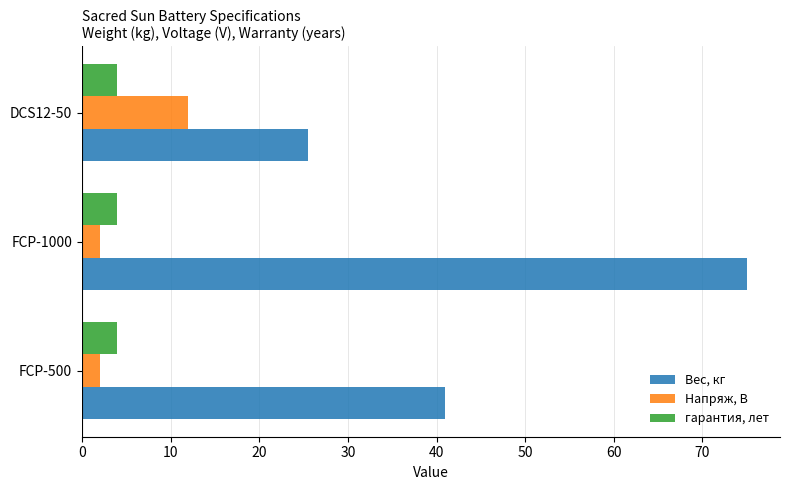

How many distinct data groups are displayed?

3